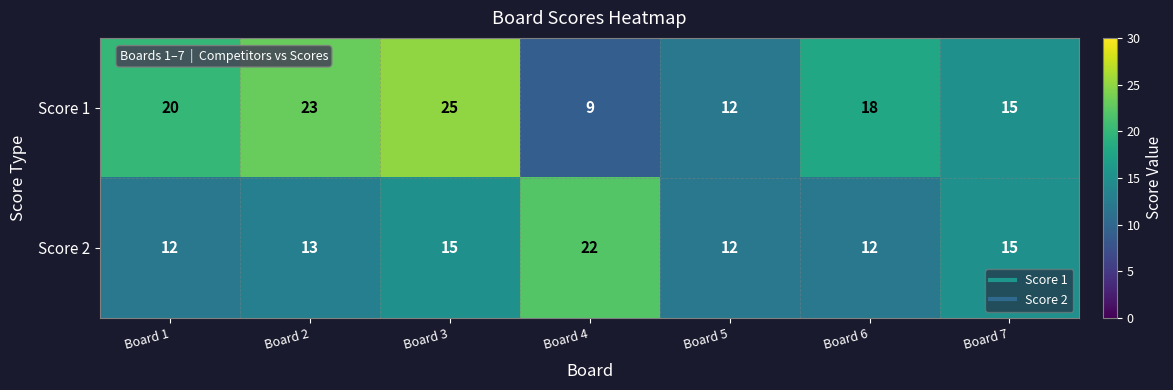

At Board 4, list the series in order from smallest to largest.

Score 1, Score 2